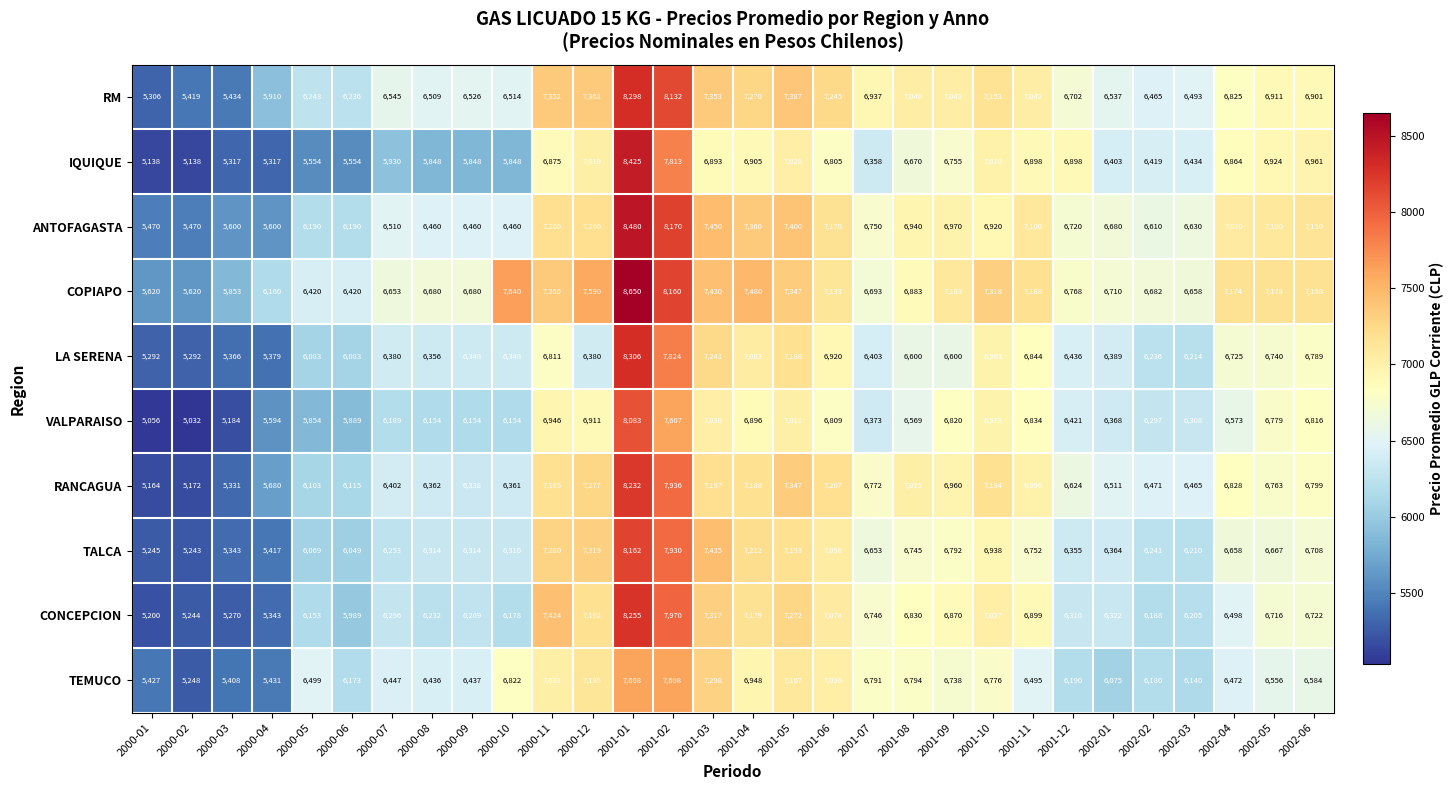

What is the difference between the COPIAPO values at 2001-02 and 2001-07?

1467